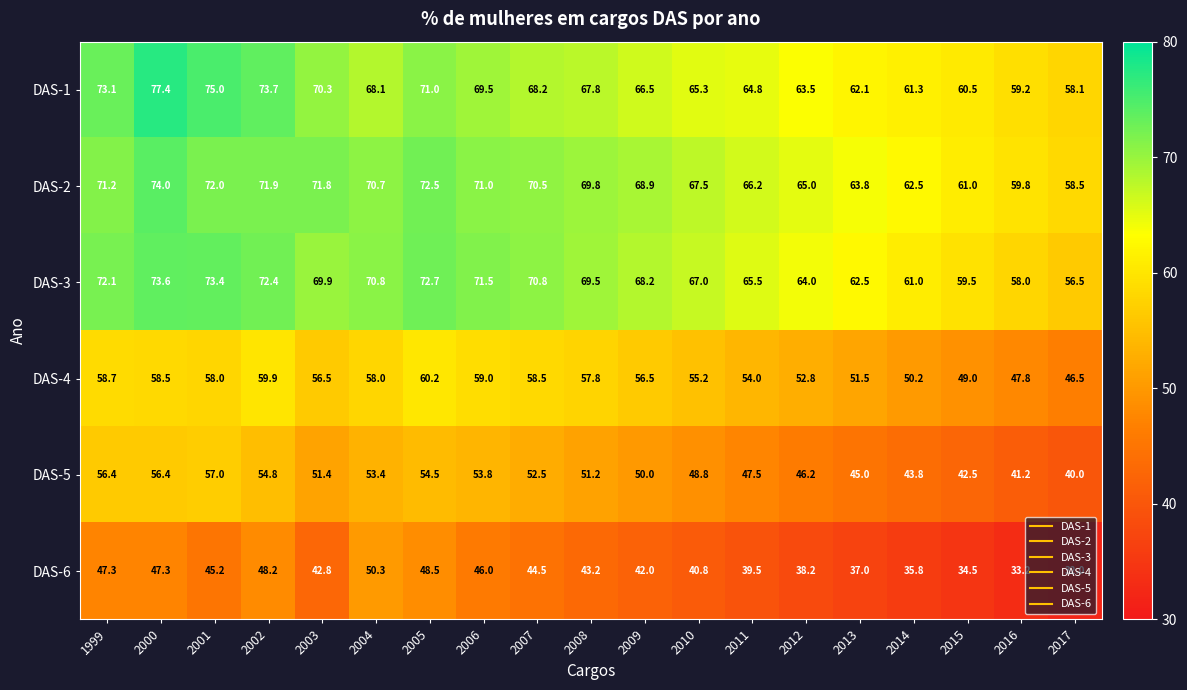

What value does the DAS-5 series have at 2011?

47.5